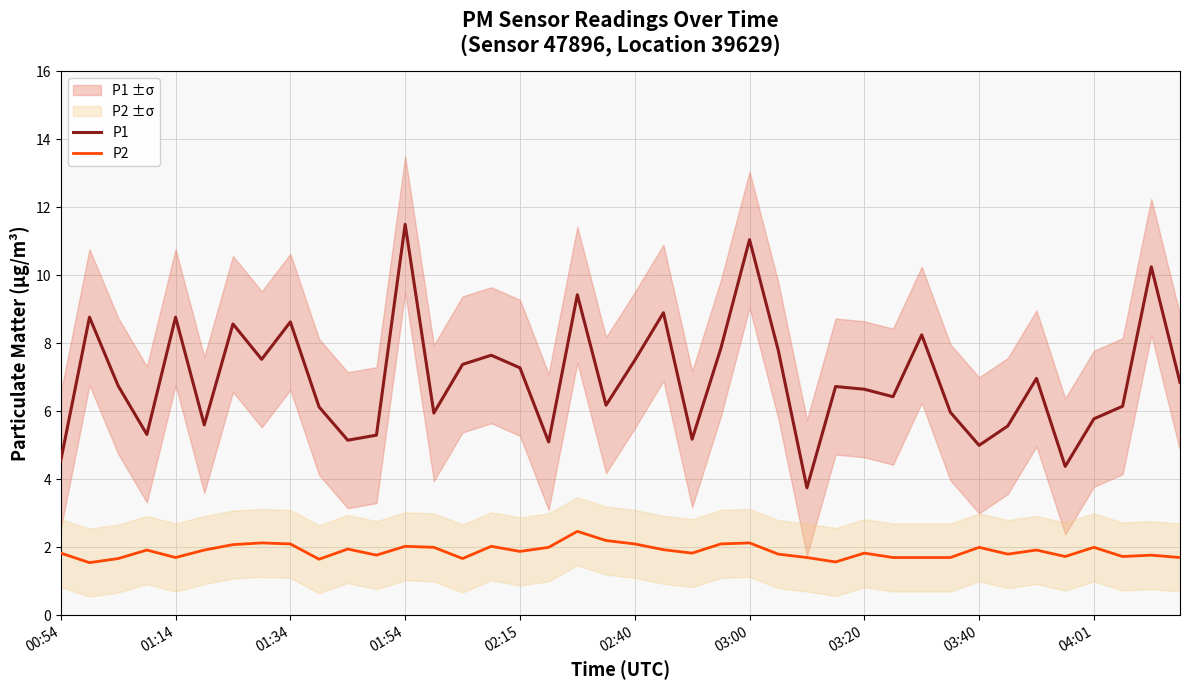

Is it true that P2 equals 2.1 at 03:00?

True